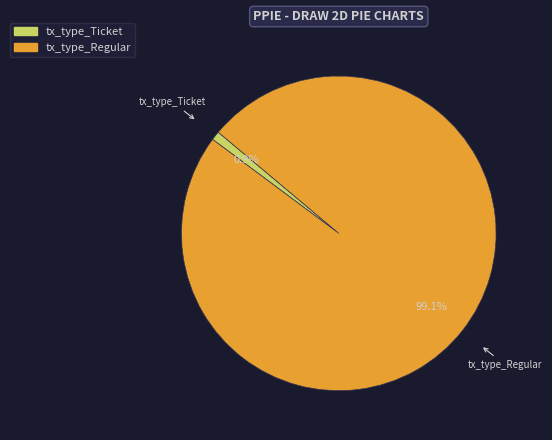

Is there any slice that represents more than half of the pie?

Yes